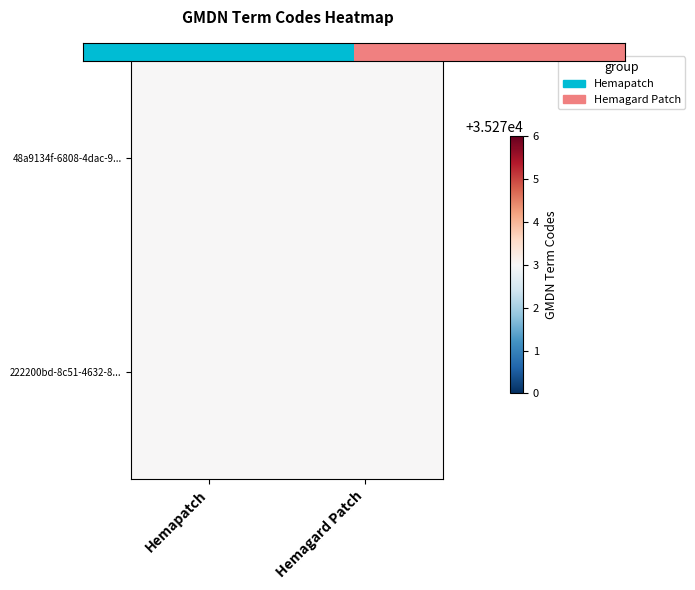

At which category is the sum across all series the highest?

Hemagard Patch